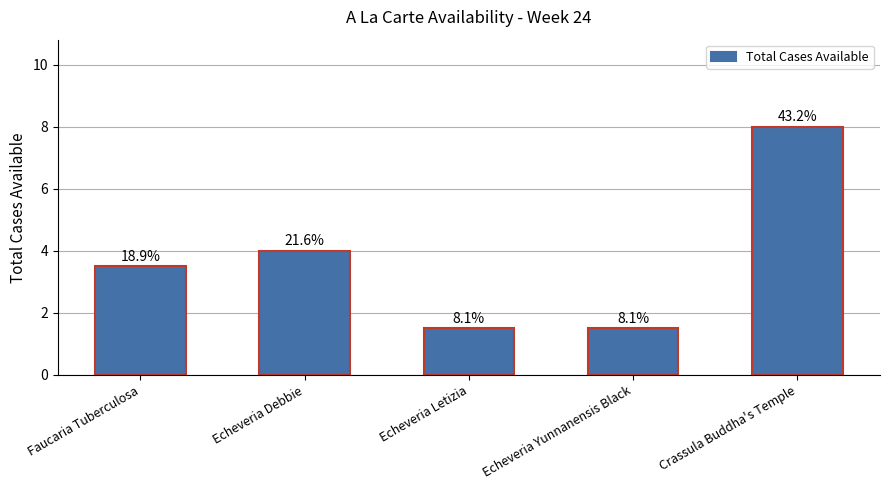

Which has a higher value, Echeveria Letizia or Echeveria Debbie?

Echeveria Debbie